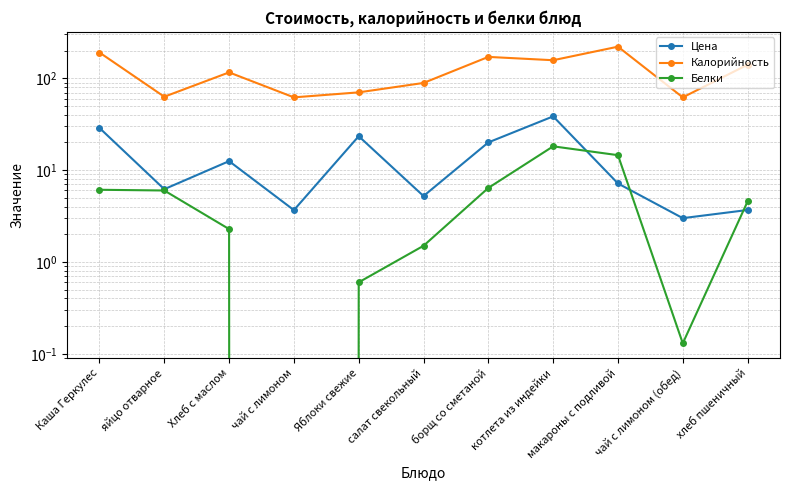

At which category does Белки reach its first local valley?

чай с лимоном